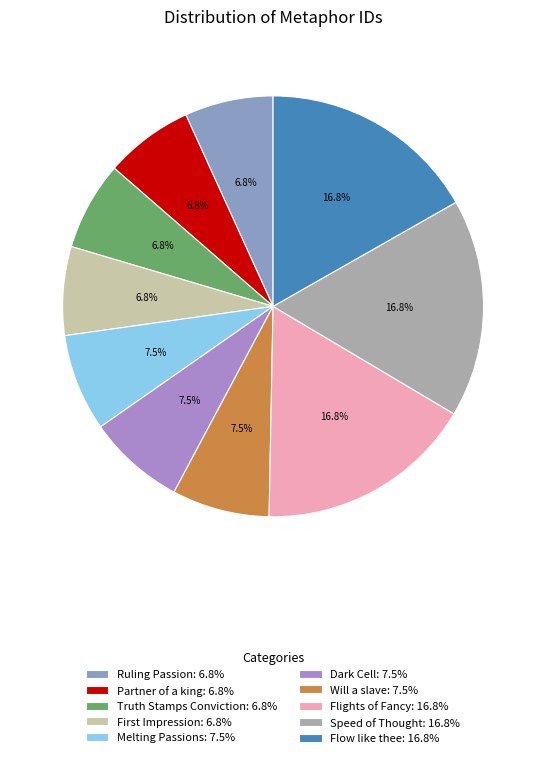

What percentage is NOT represented by Will a slave?

92.5%